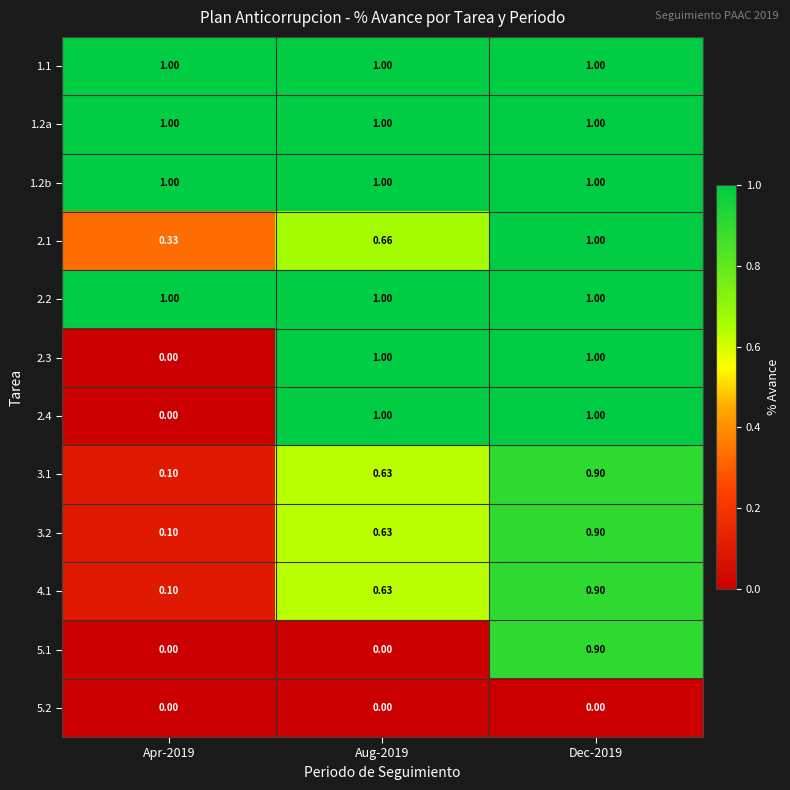

Which has a higher value, Dec-2019 or Apr-2019?

Dec-2019